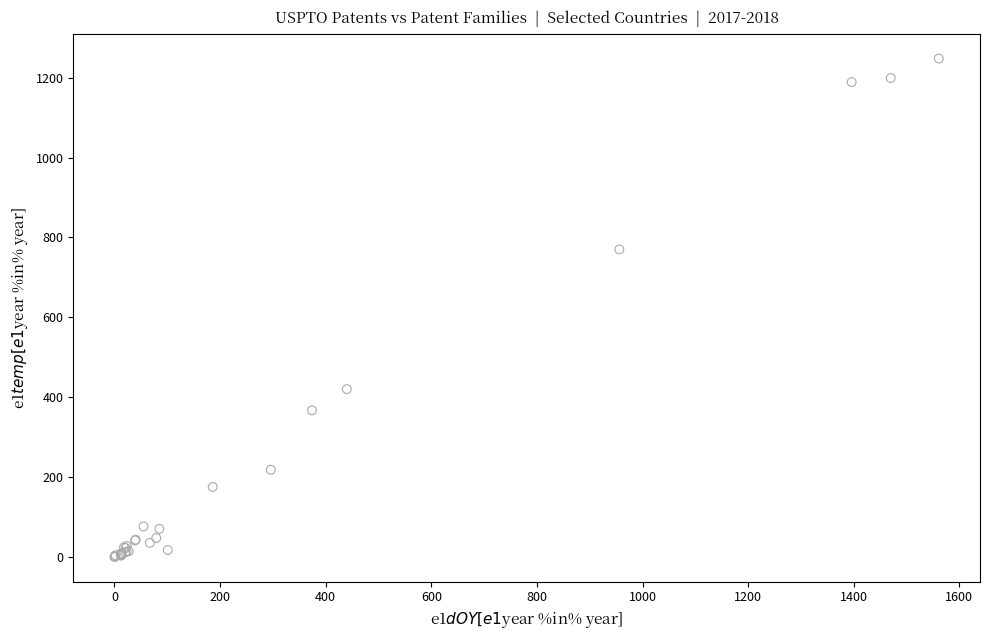

What Y value in the scatter plot is closest to 624?

770